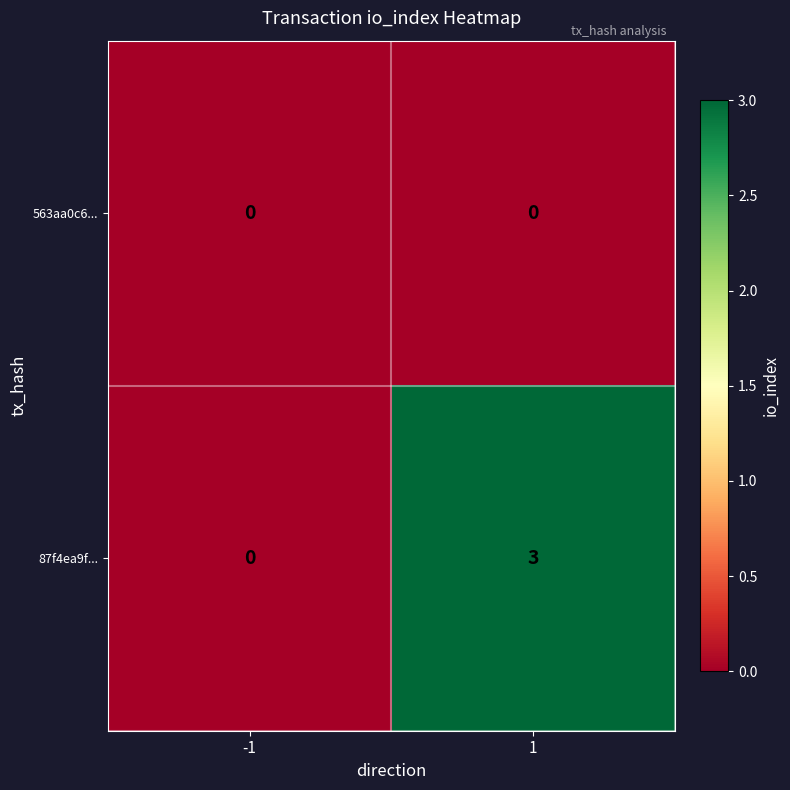

Which series has the widest spread of values?

87f4ea9f...